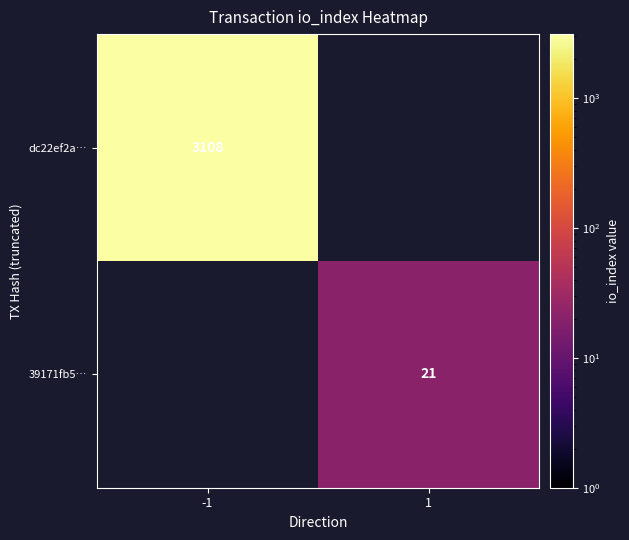

True or false: dc22ef2a… has a value of 4337.8 at -1.

False